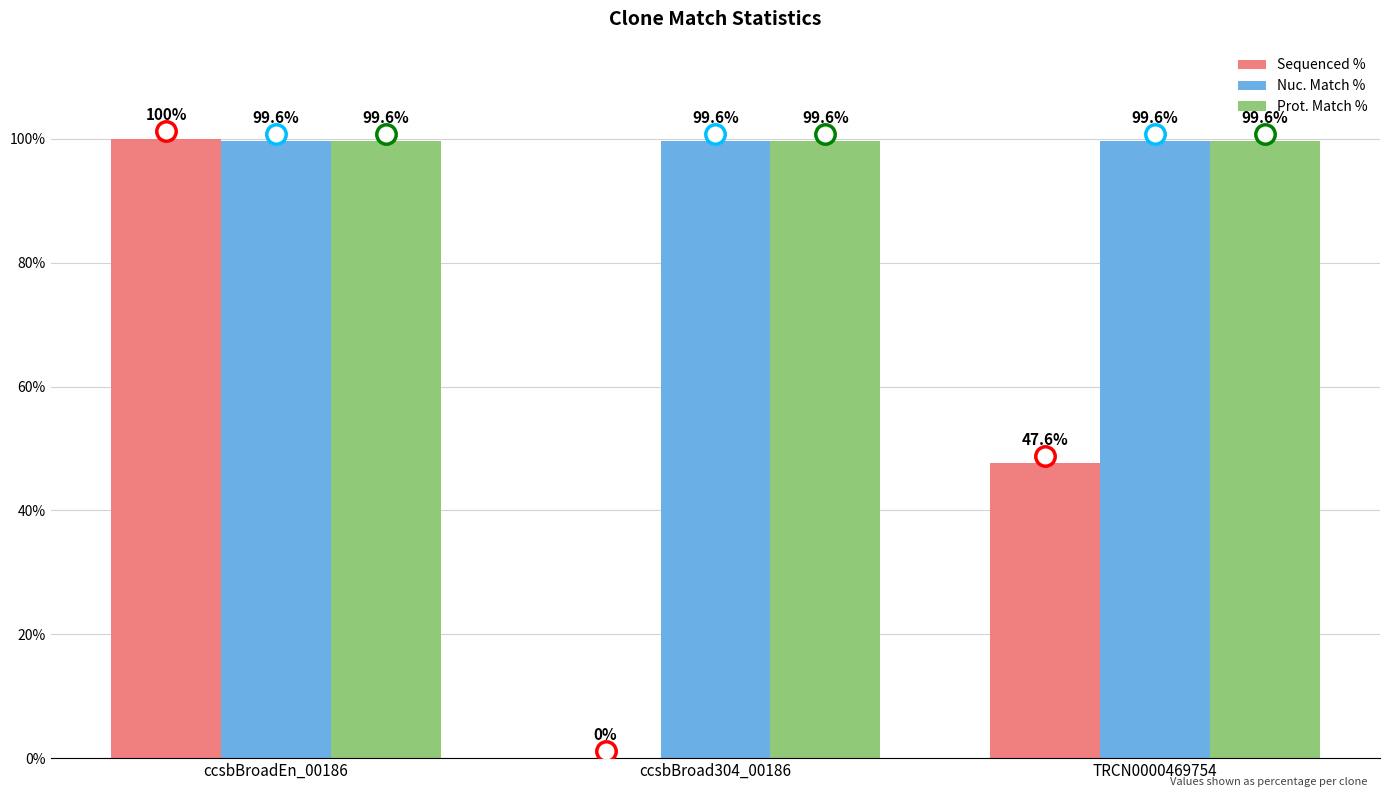

At which category is the sum across all series the highest?

ccsbBroadEn_00186